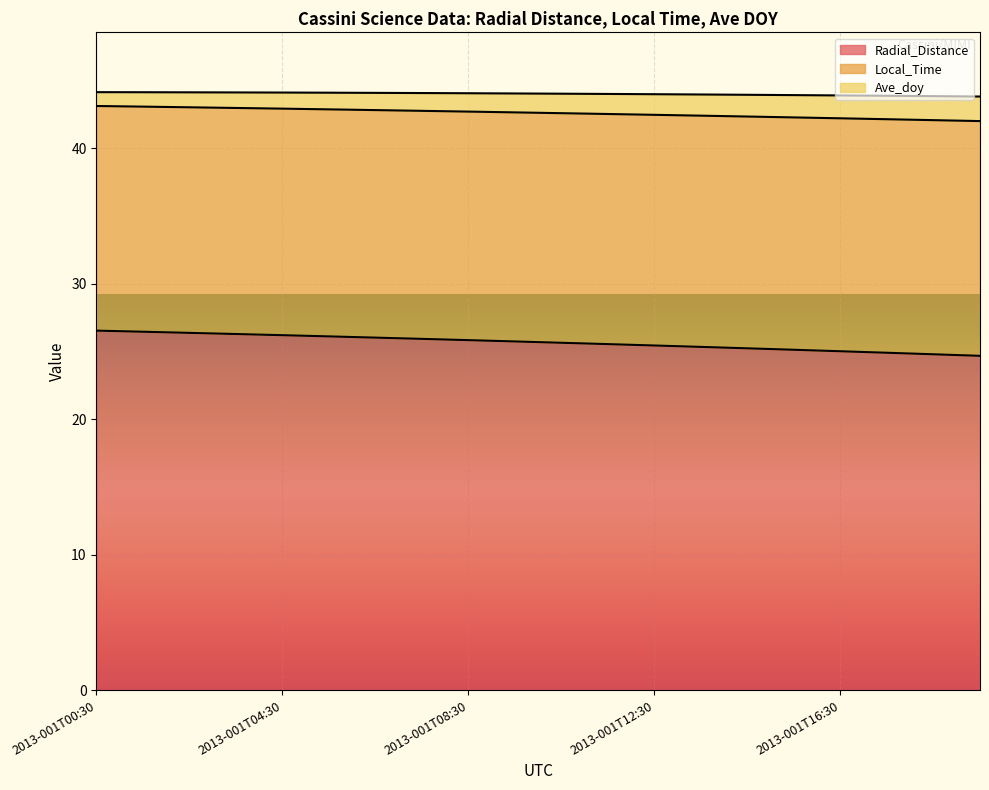

What position from the left is 2013-001T16:30?

17